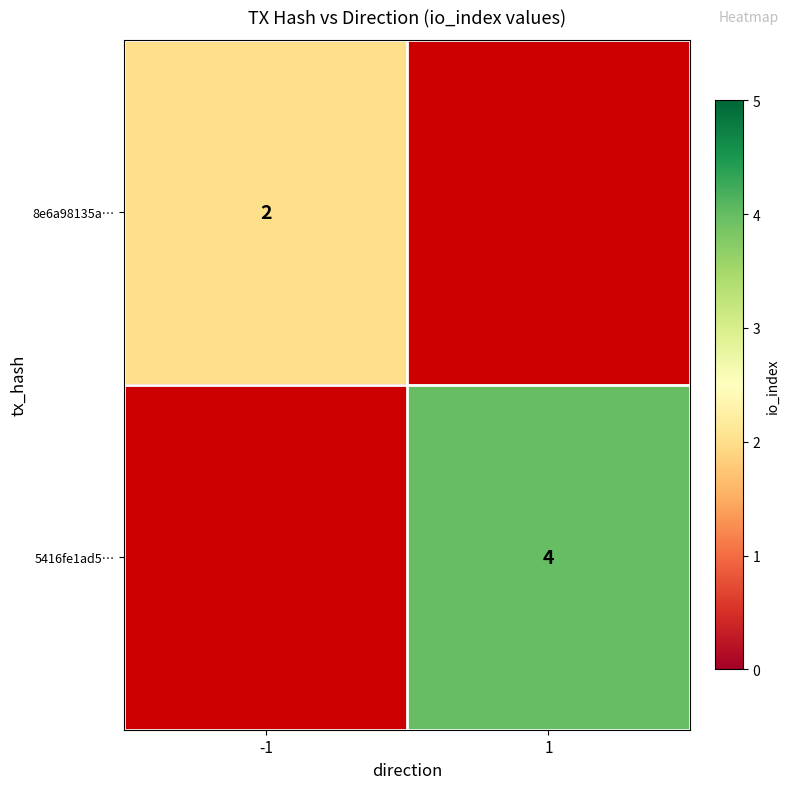

At how many categories does at least one series exceed 3?

1